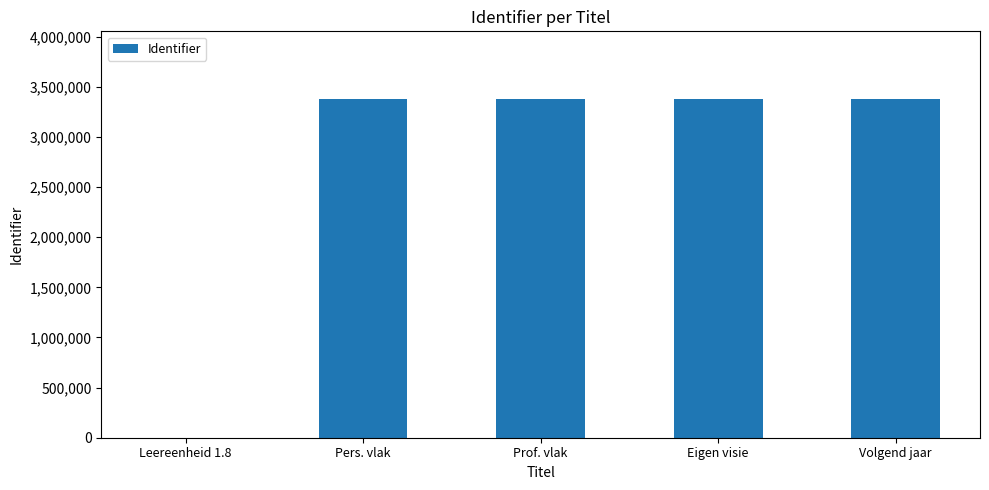

True or false: the data shows 0 at Leereenheid 1.8.

True